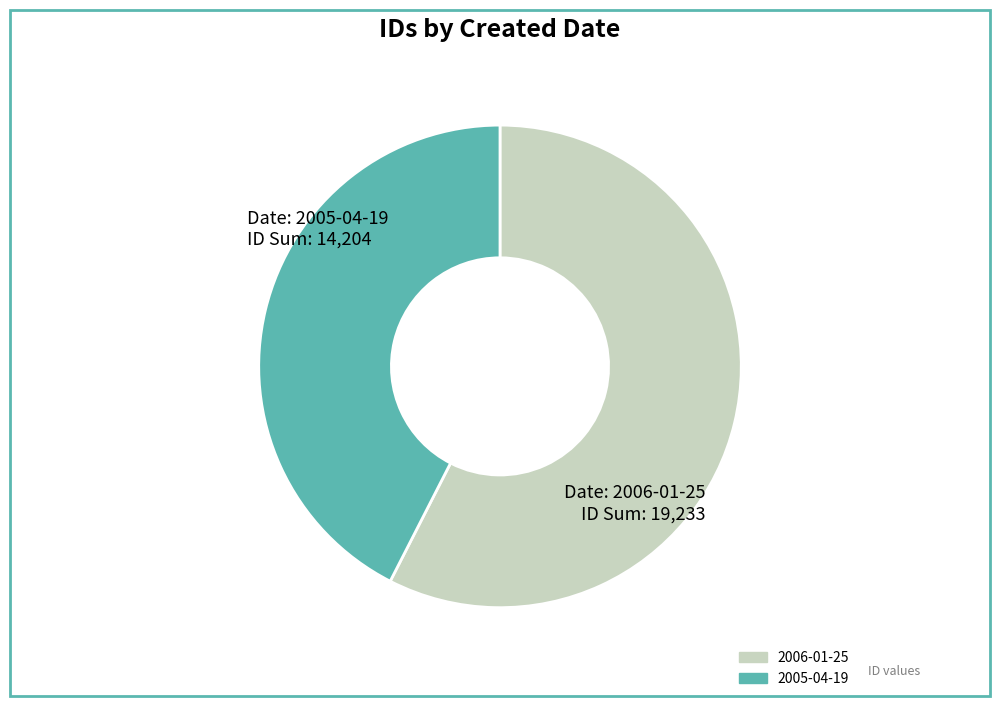

The 2006-01-25 slice represents 36% of the pie. True or false?

False